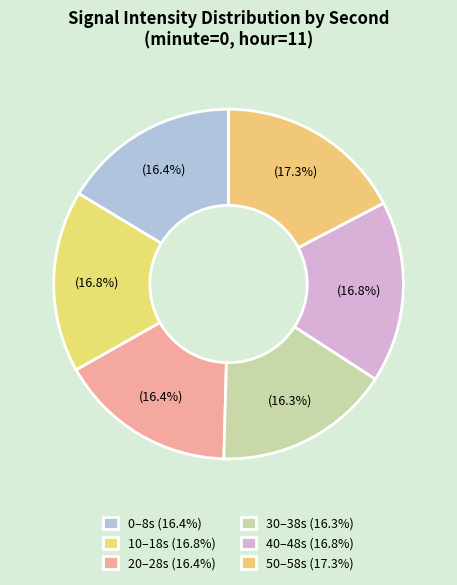

To the nearest percent, what is the difference between the largest and smallest slice percentages?

1%